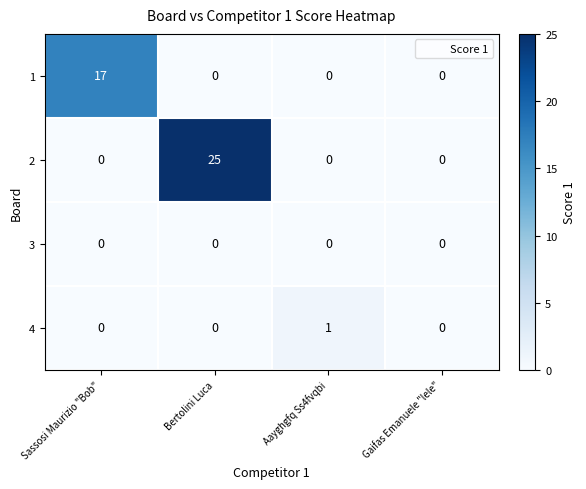

What is the maximum value shown in the chart?

25